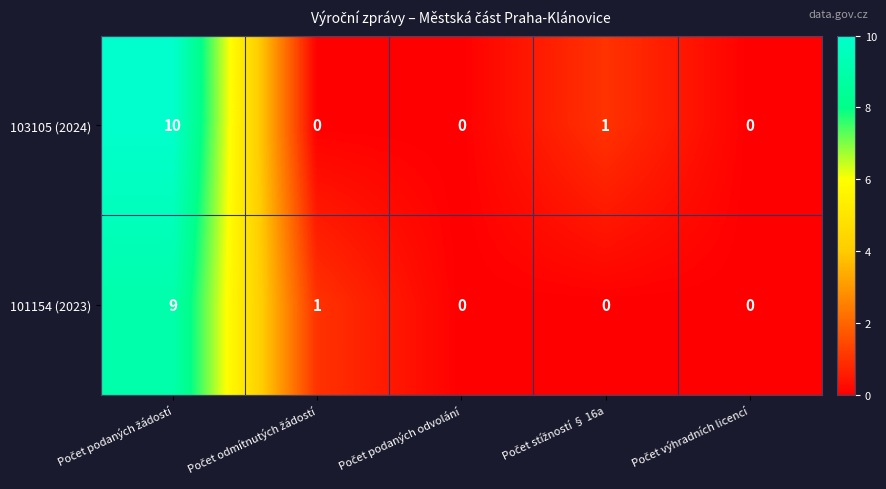

List the series in order of their peak value, highest first.

103105 (2024), 101154 (2023)